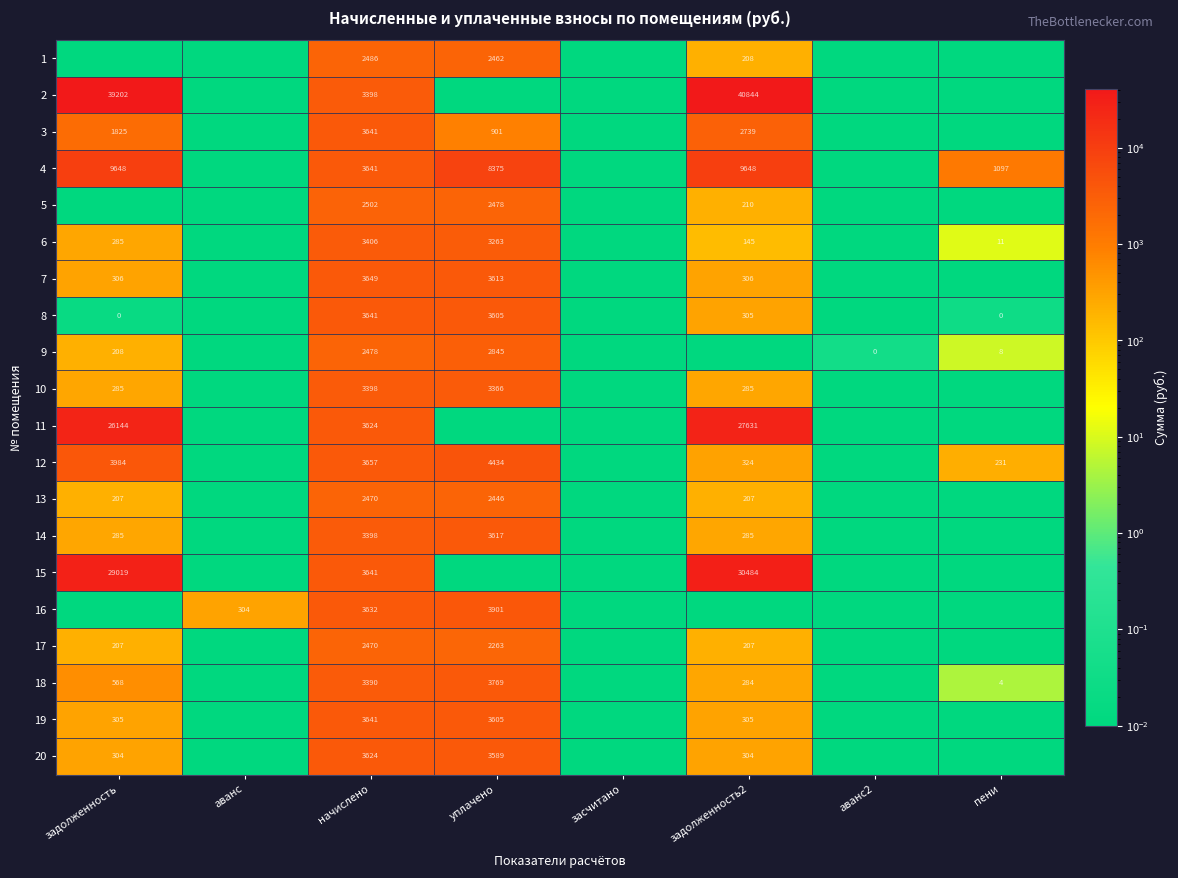

Is the value of 11 at задолженность greater than the value of 2 at задолженность2?

No